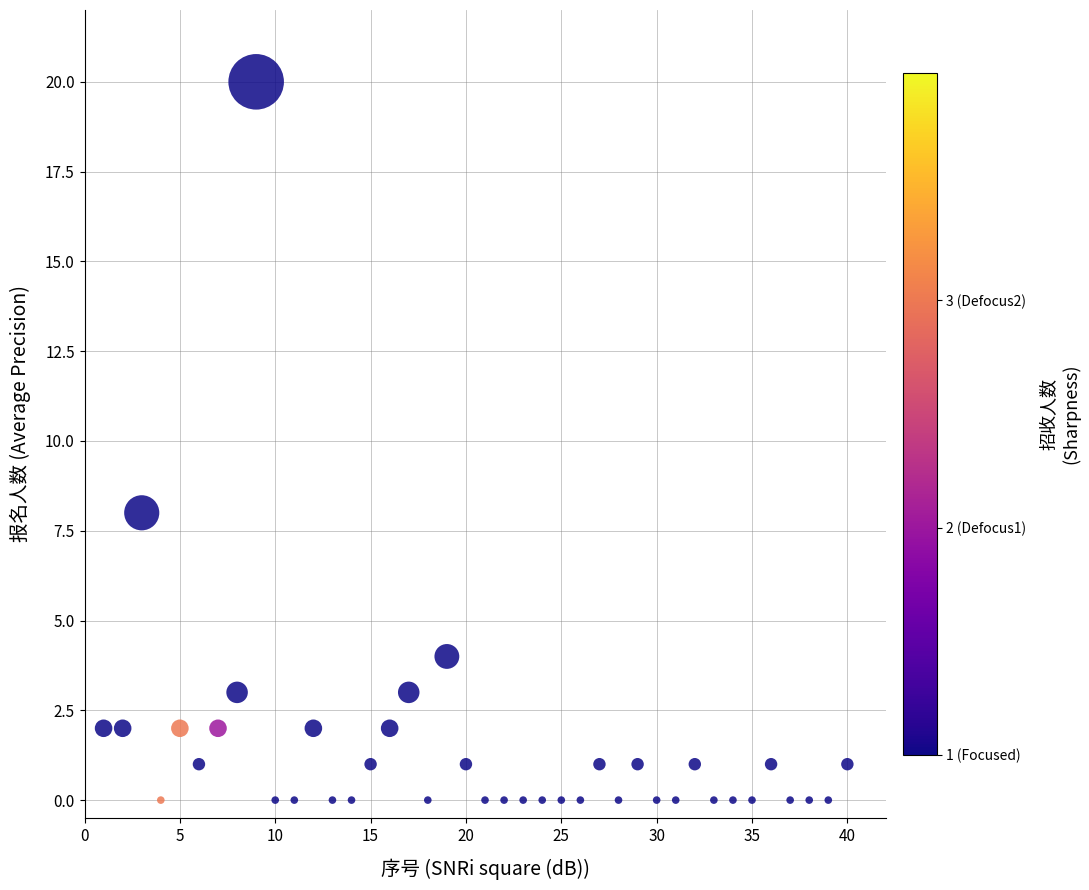

What Y value in the scatter plot is closest to 10?

8